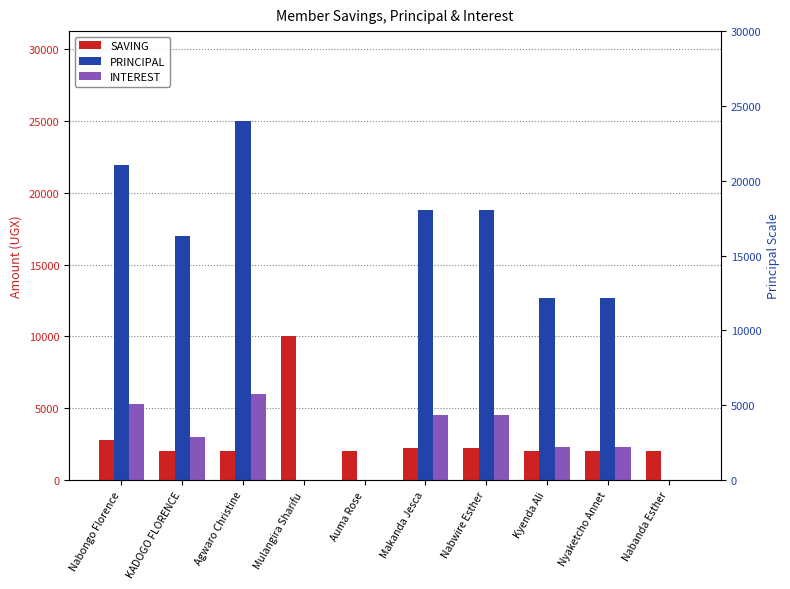

Which label corresponds to the smallest value in the chart?

Mulangira Sharifu